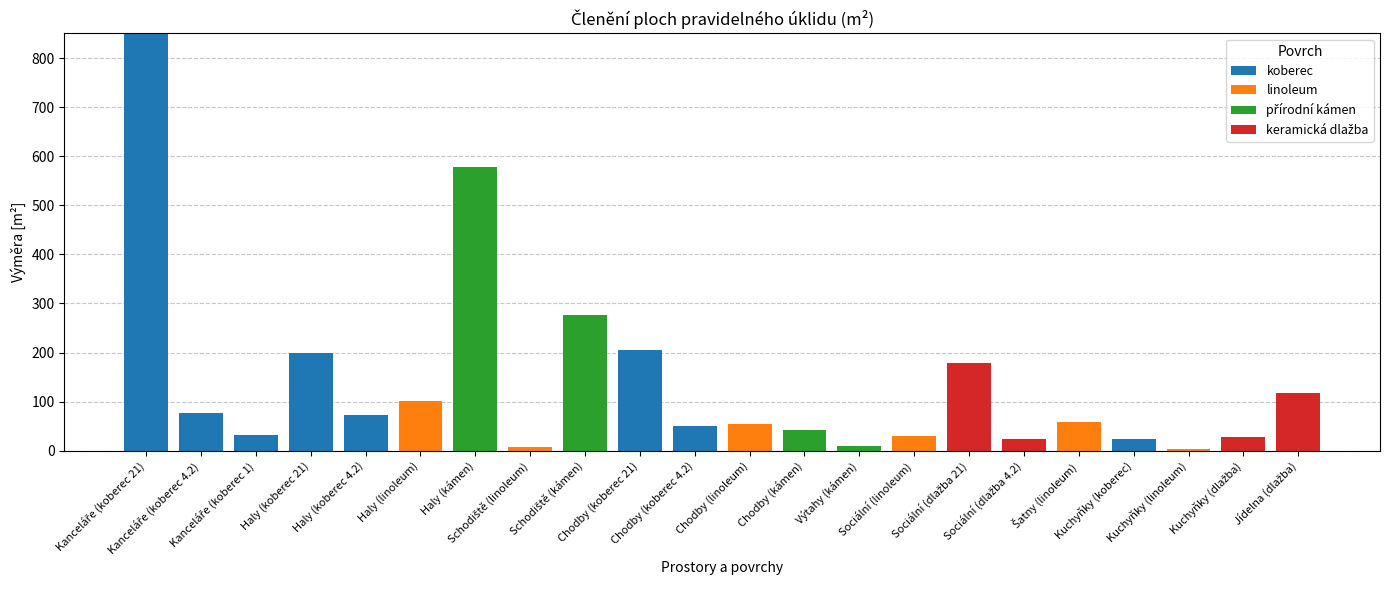

What is the sum of all koberec values?

1507.9